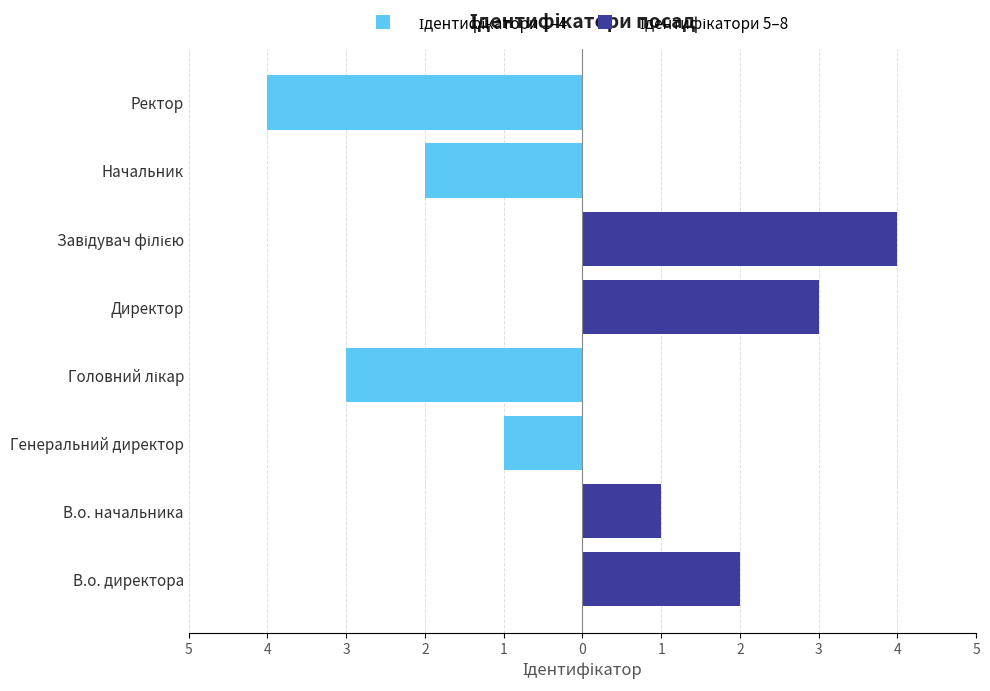

Which series changed the most between В.о. директора and В.о. начальника?

Ідентифікатори 5–8